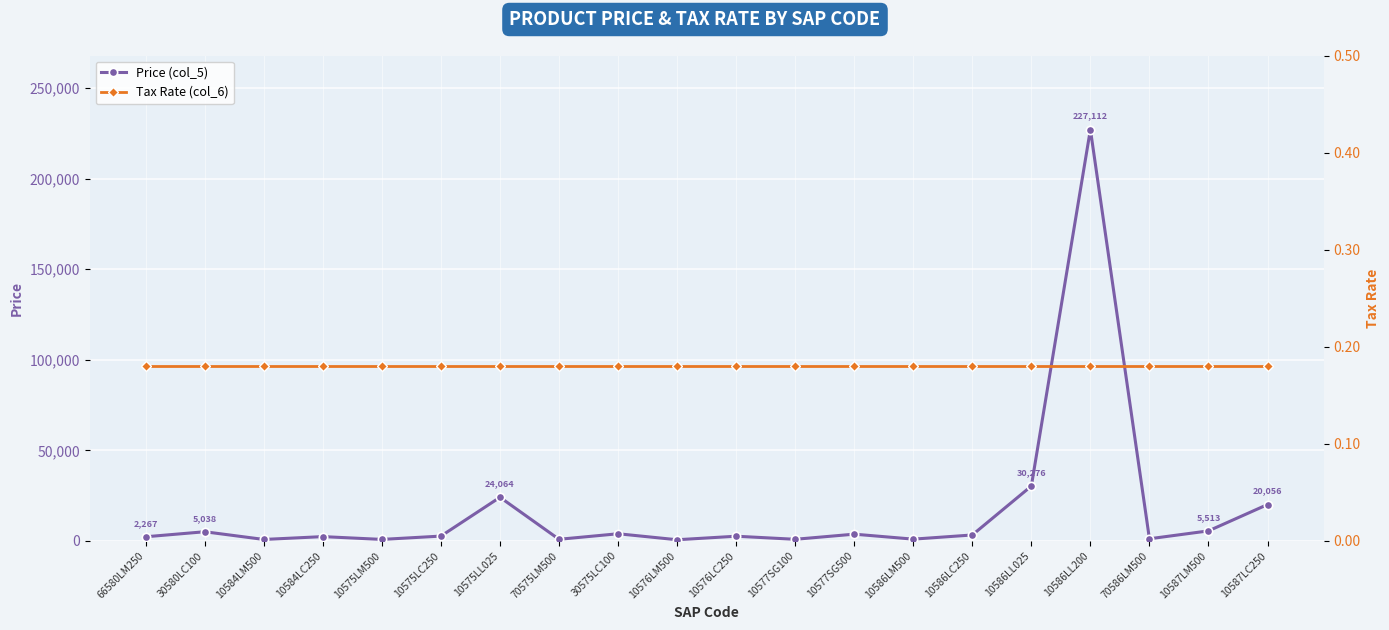

List the series in order of their peak value, highest first.

Price (col_5), Tax Rate (col_6)